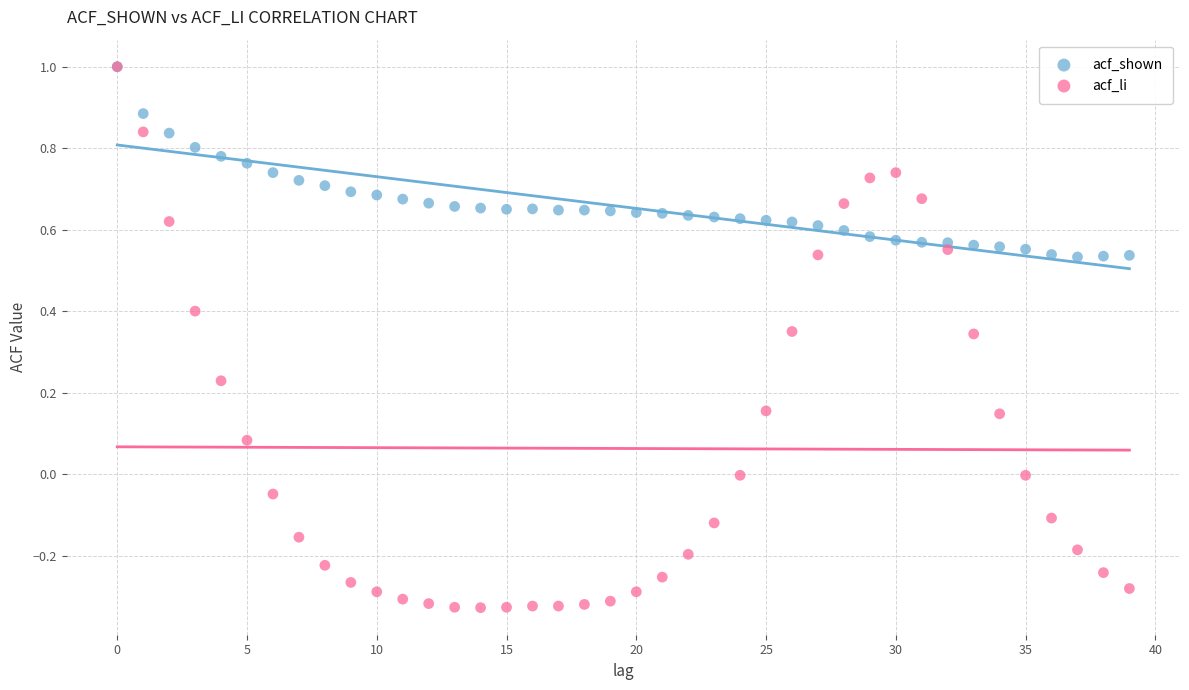

Which series has the largest Y range (max minus min)?

acf_li